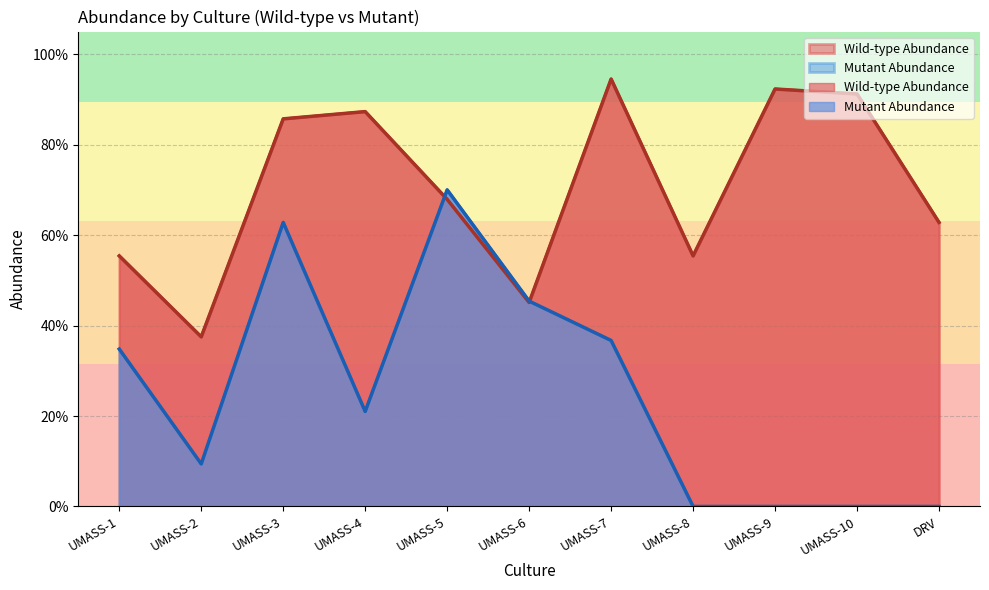

Where is the first local maximum for Wild-type Abundance?

UMASS-4